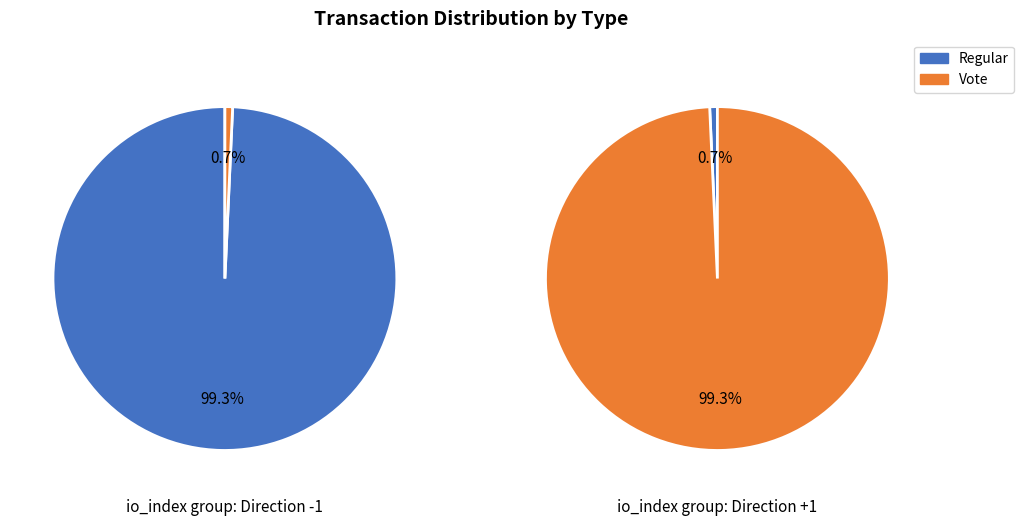

What is the change in value from Regular (tx index: 414) to Vote (tx index: 3)?

-411